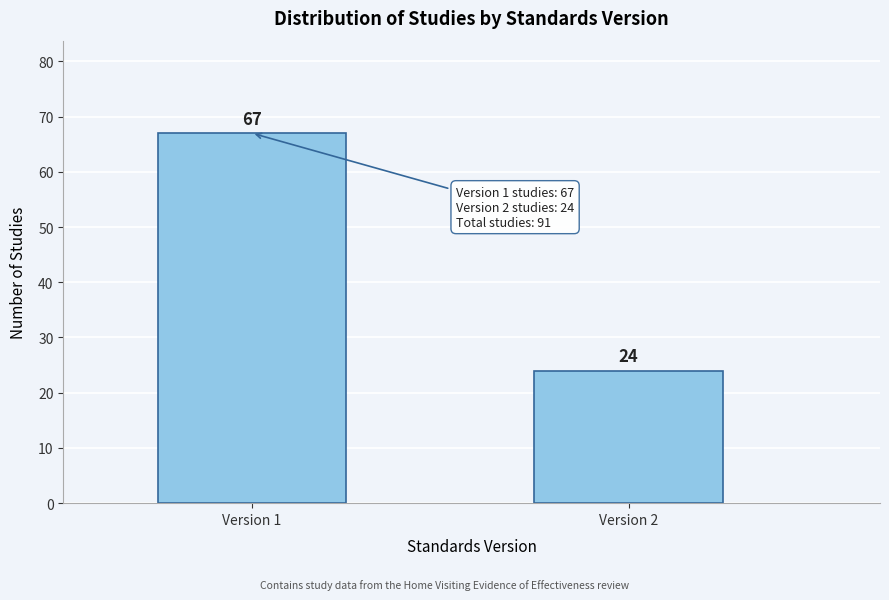

Reading left to right, transcribe all the data shown in this chart.

67	24